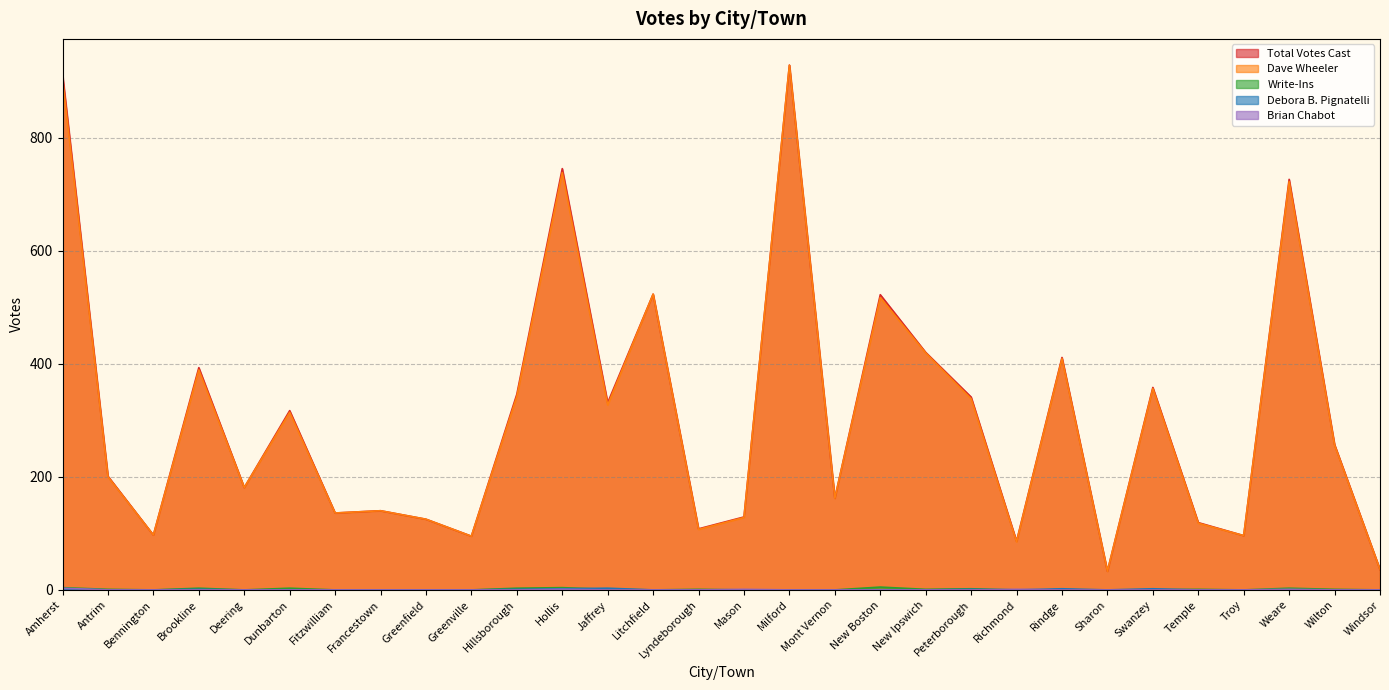

True or false: Brian Chabot and Total Votes Cast intersect in this chart.

False